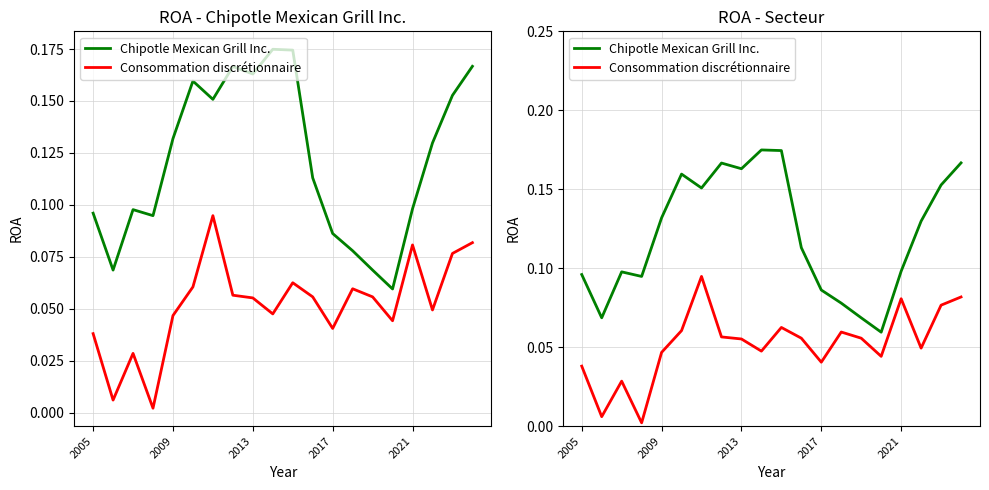

What is the total value across all series at 15?

0.1